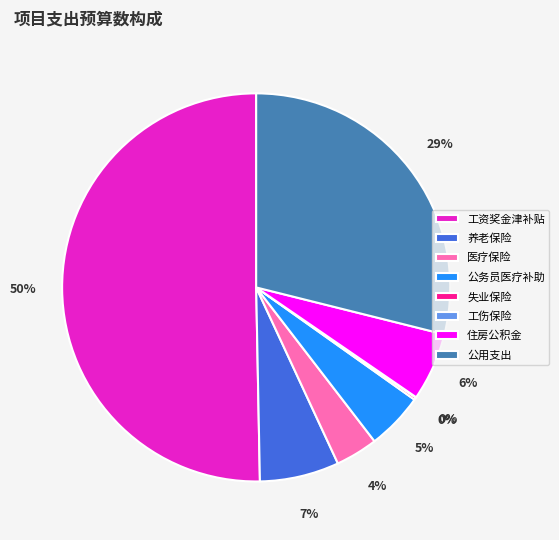

Which slice is the largest?

工资奖金津补贴